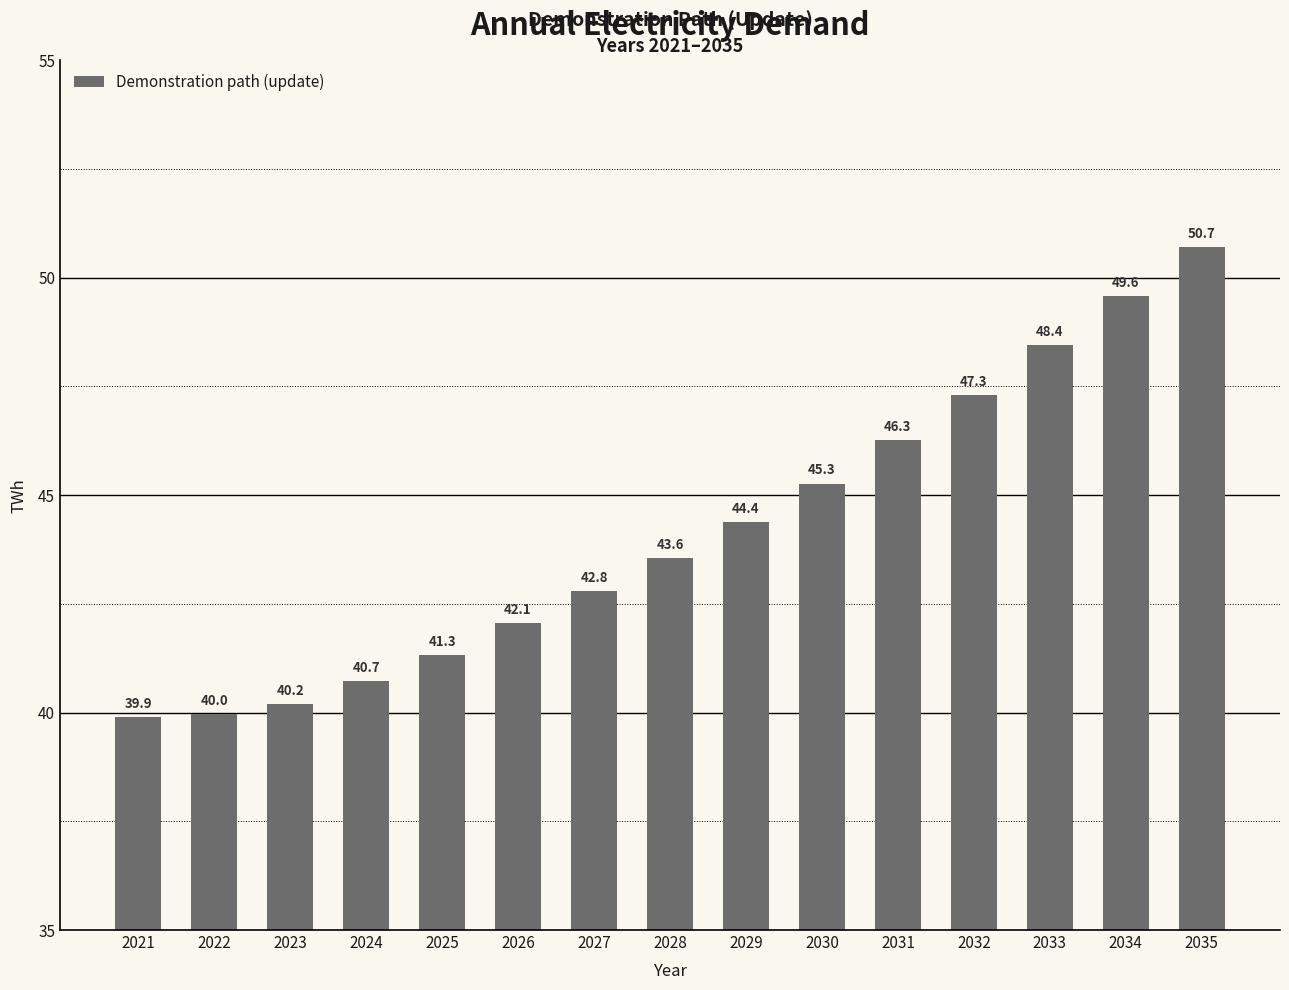

Does the chart contain any negative values?

No